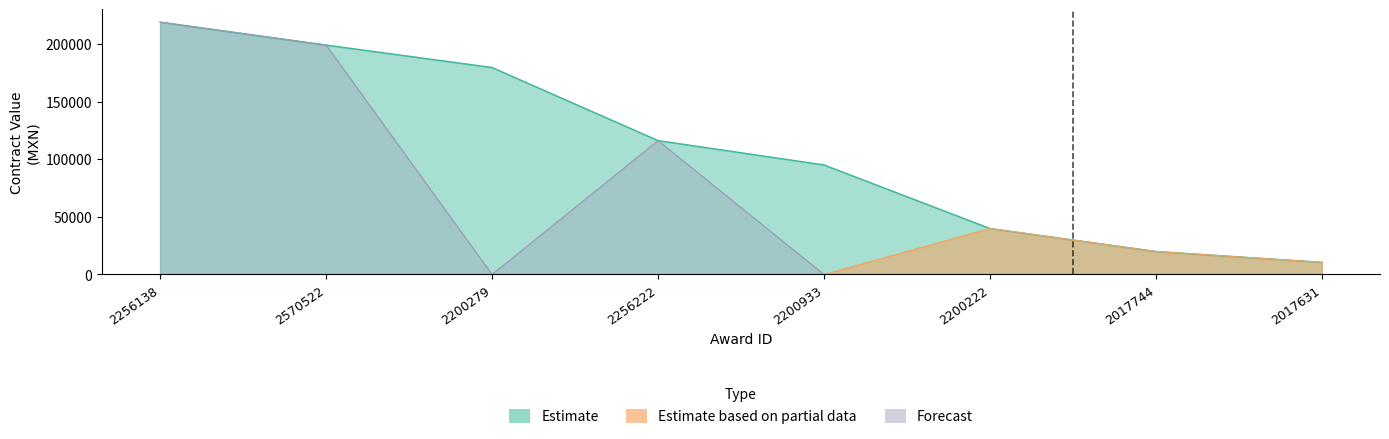

Between 2200279 and 2017744, which series saw the biggest shift?

Estimate